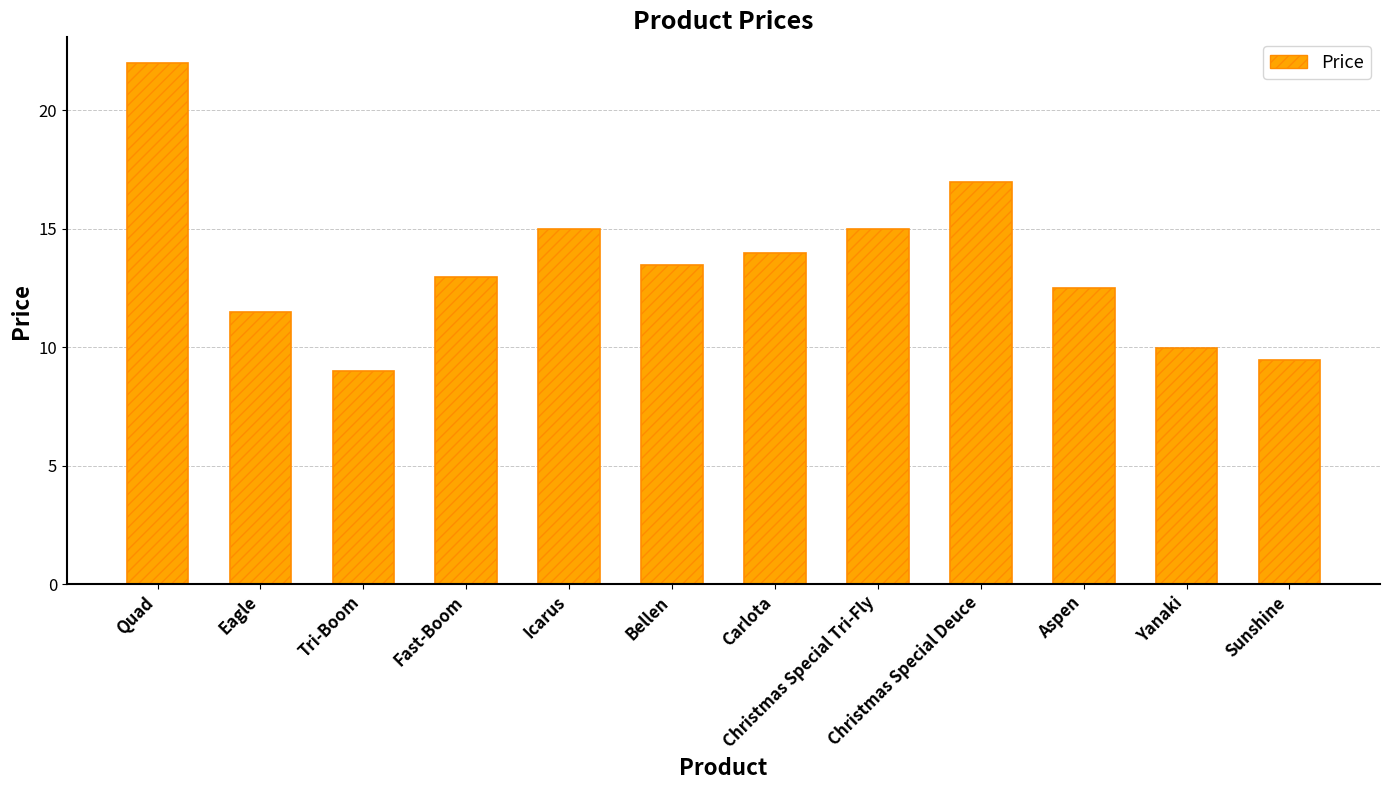

Is it true that the value at Fast-Boom is 13.0?

True